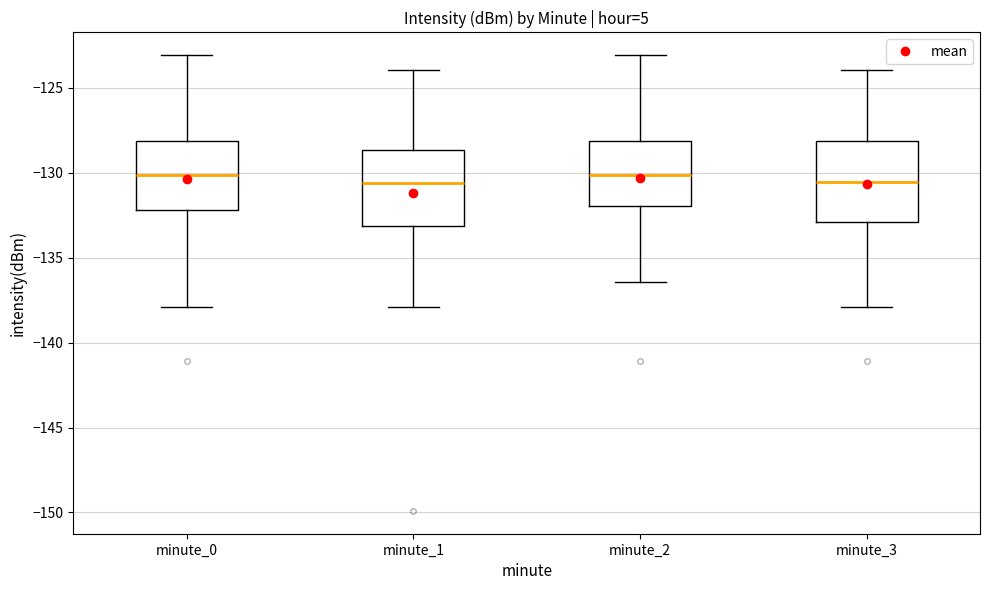

Where is the upper edge of the box for minute_0 on the y-axis? The values are not printed on the chart, so give them approximately, as read against the axis.

-128.0